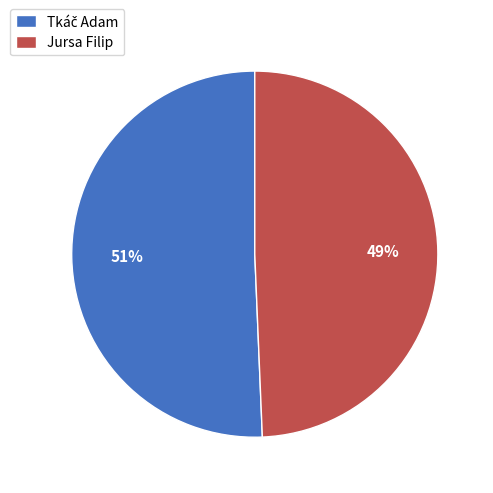

To the nearest percent, what portion does Jursa Filip represent?

49%